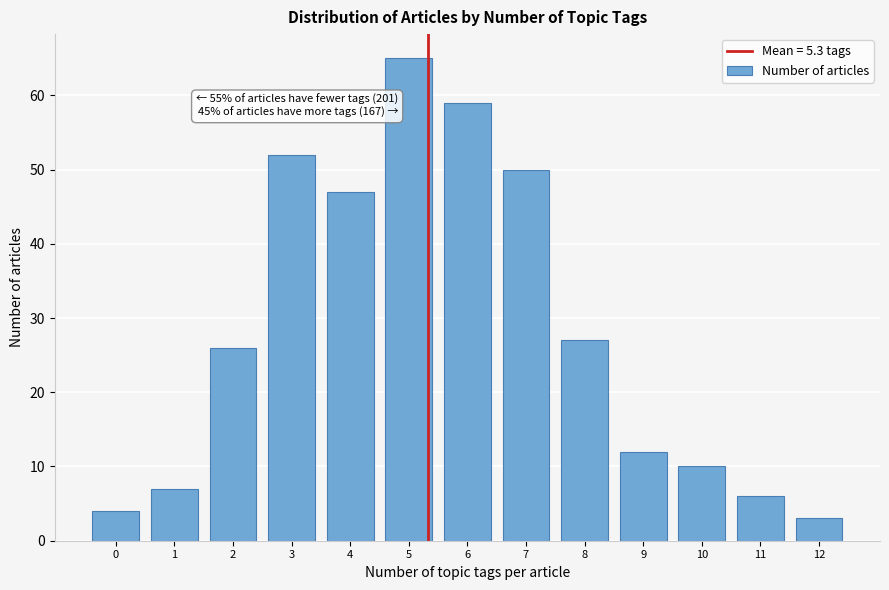

Which range on the x-axis has the tallest bar?

4.5 to 5.5